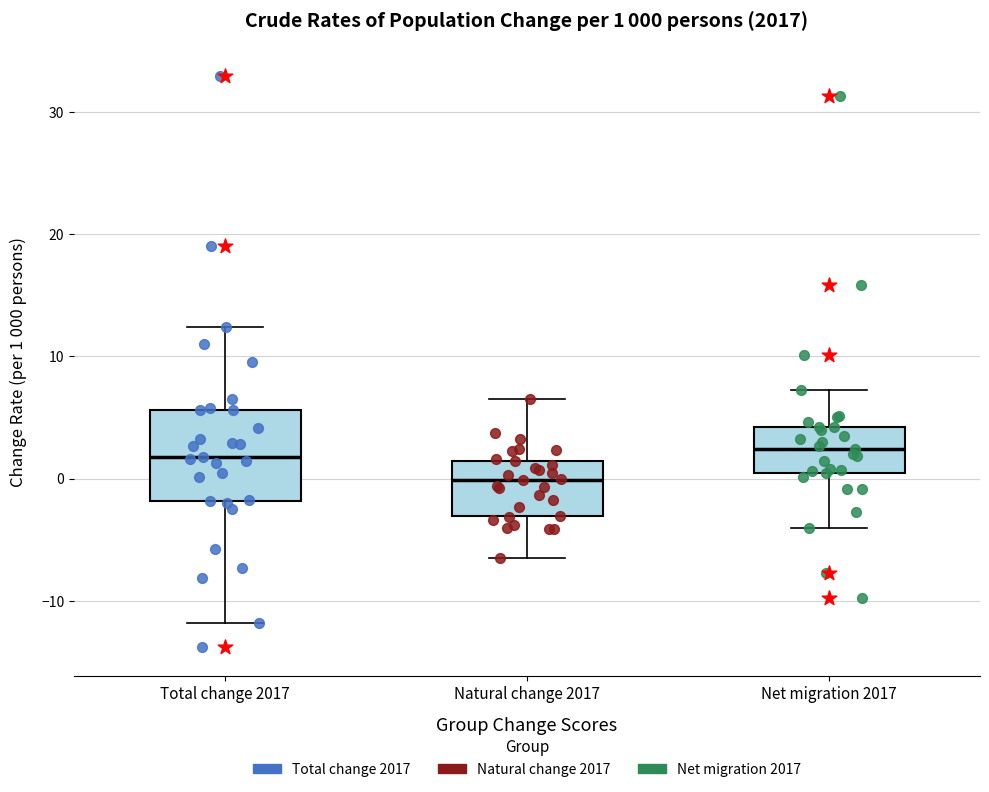

Which box is the tallest, from its lower edge to its upper edge?

Total change 2017